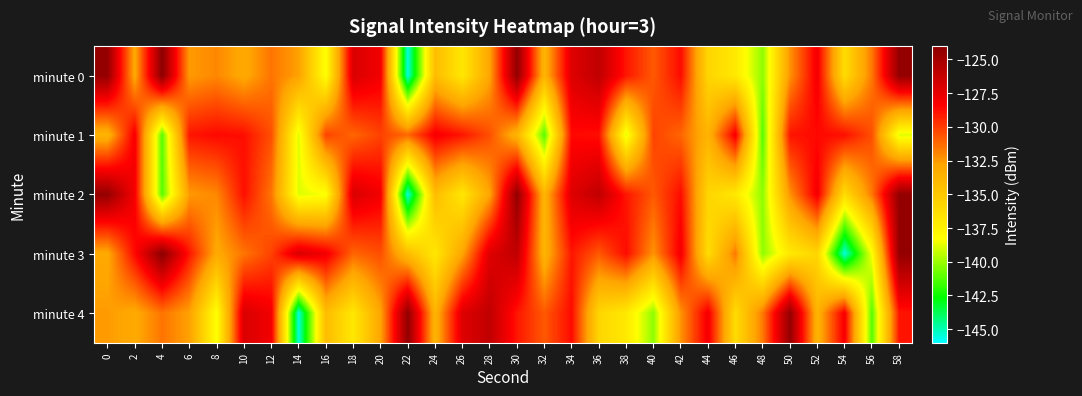

Which label corresponds to the largest value in the chart?

4